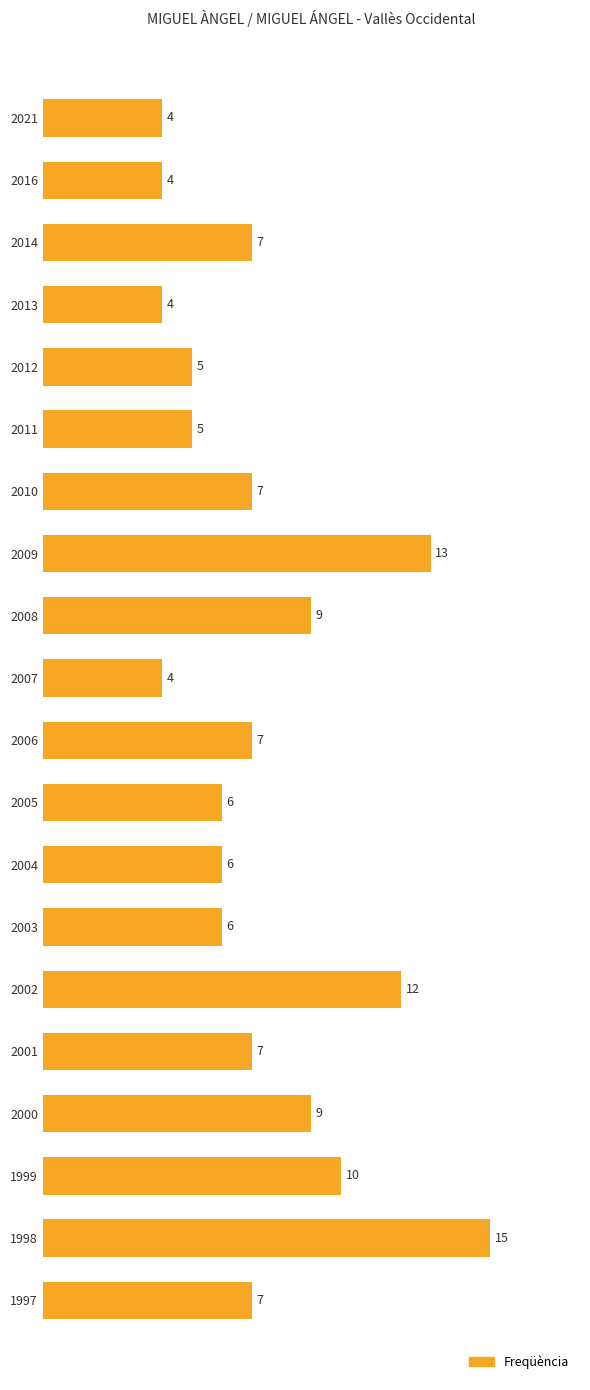

What is the value of the 3rd bar from the top?

7